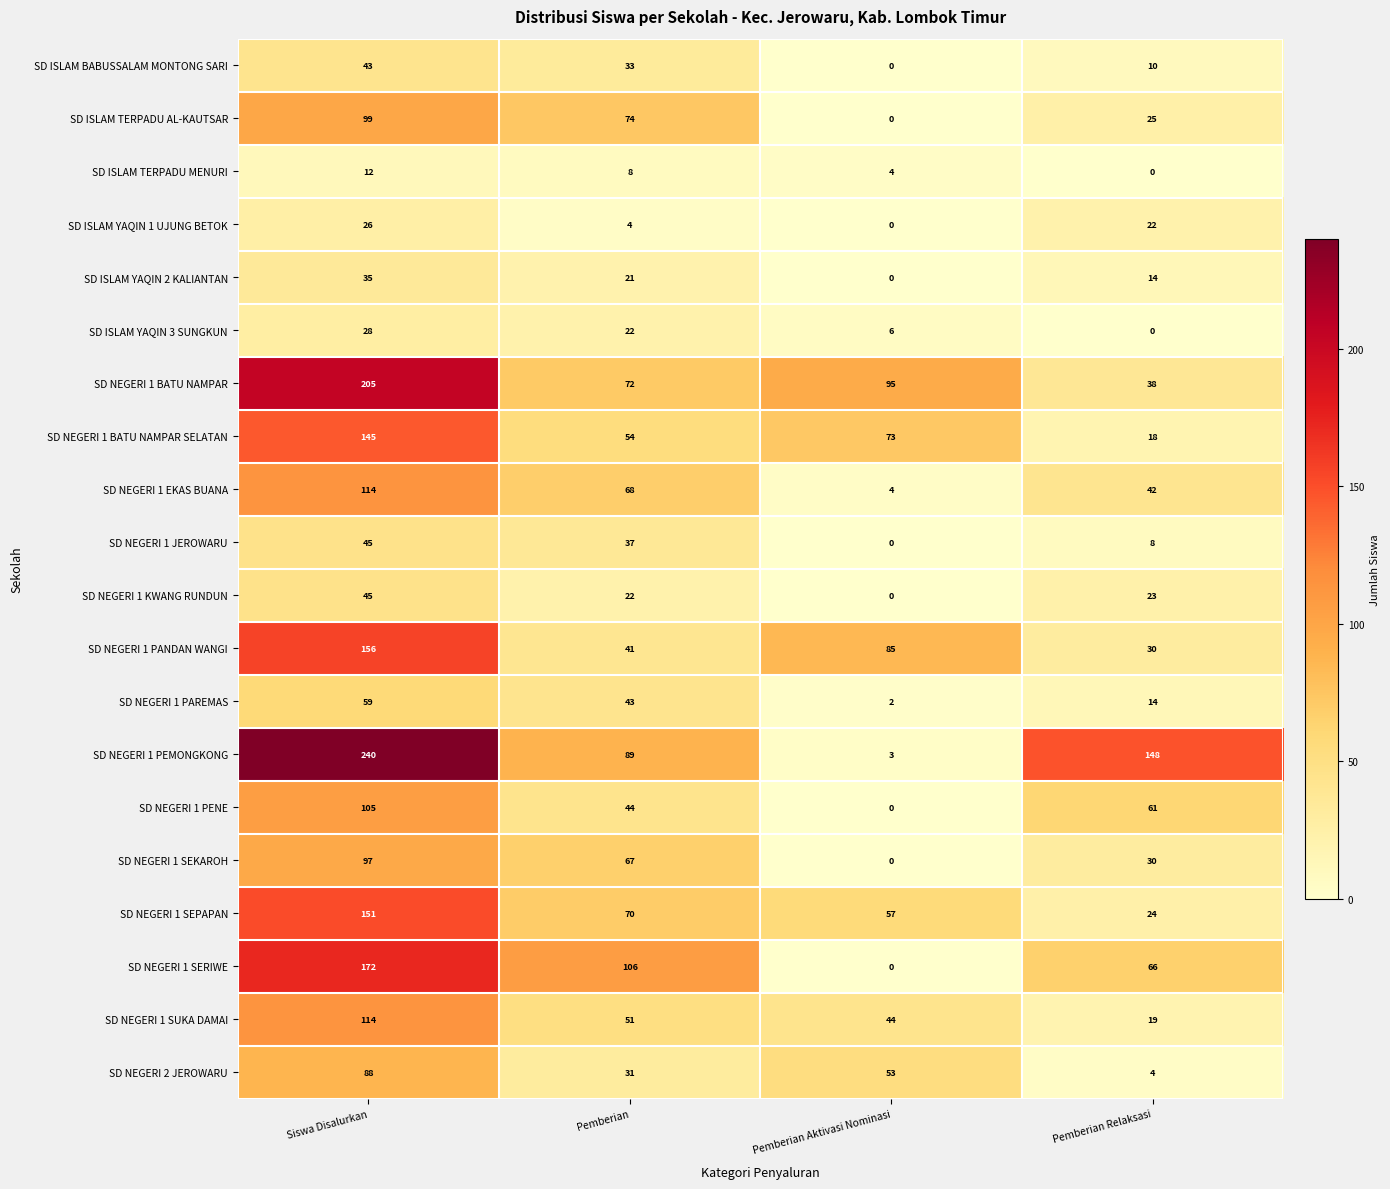

Where does the SD ISLAM YAQIN 1 UJUNG BETOK series first go above 22?

Siswa Disalurkan